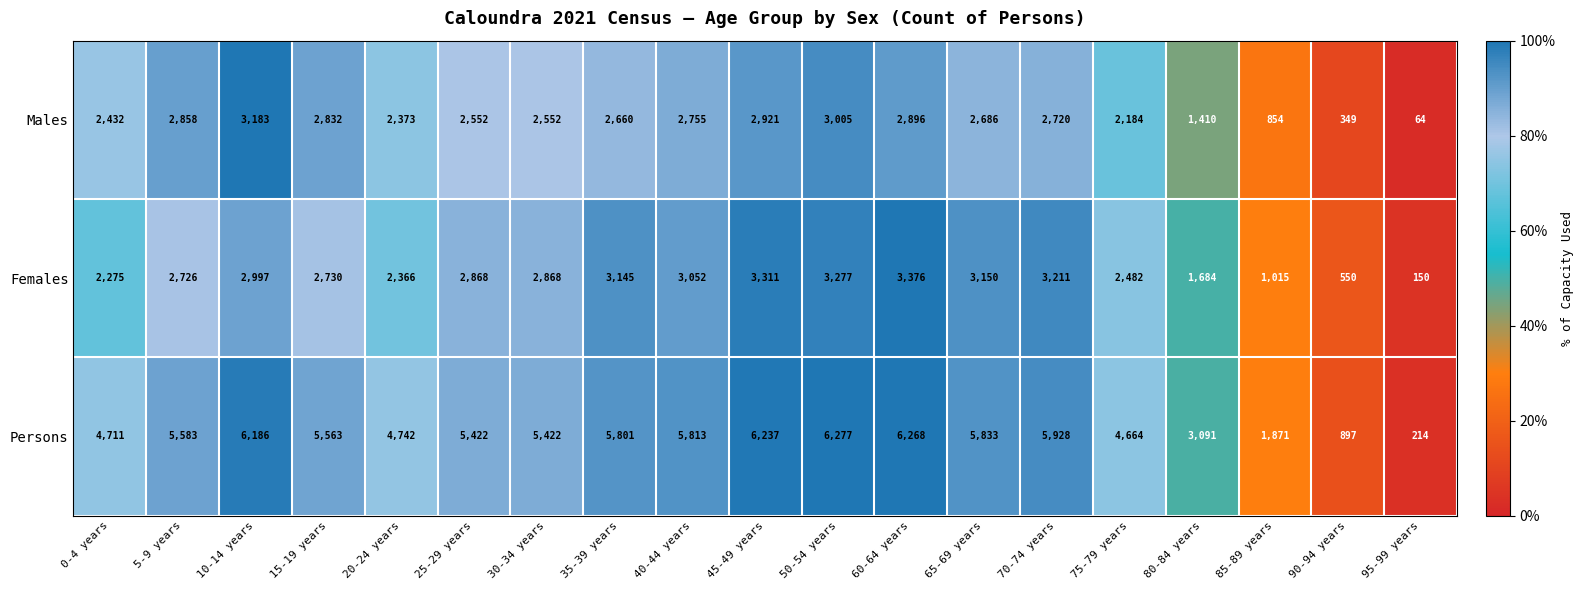

Which series has the largest range (max minus min)?

Persons